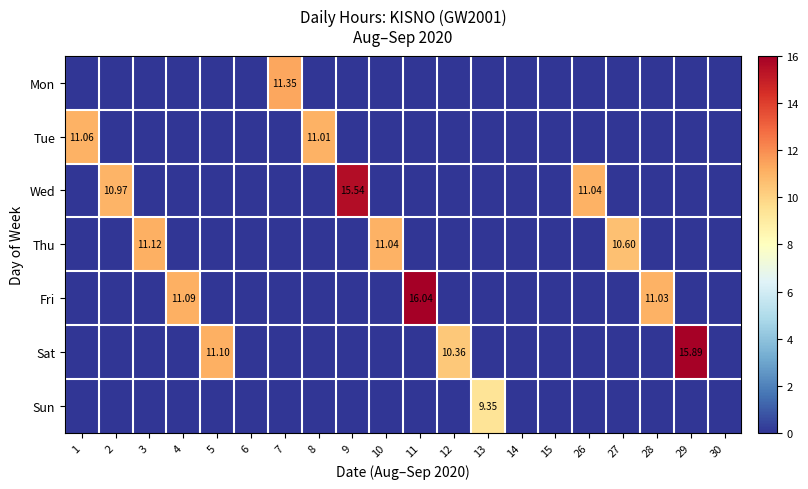

At which label is row_0 closest to 5?

1